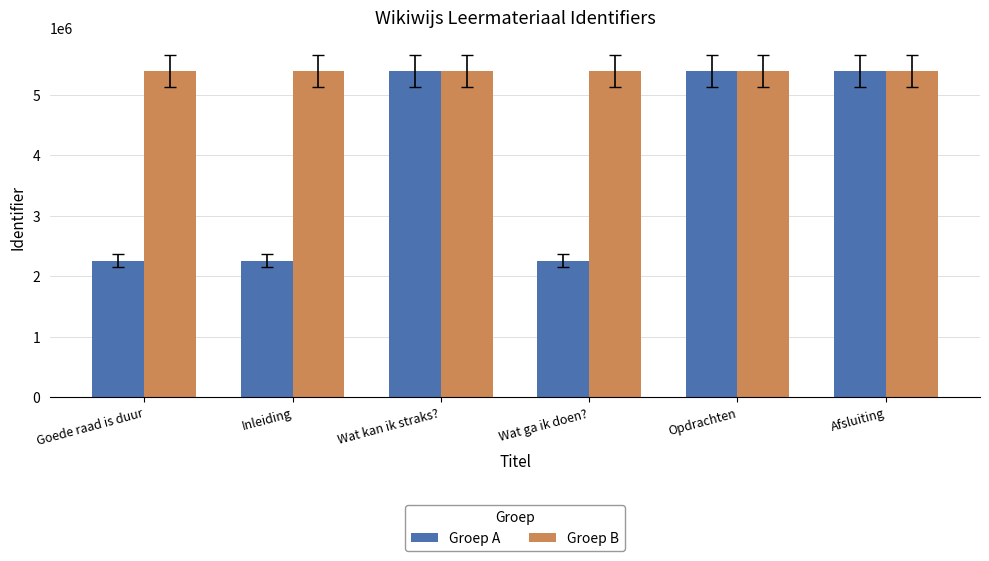

At Inleiding, list the series in order from smallest to largest.

Groep A, Groep B